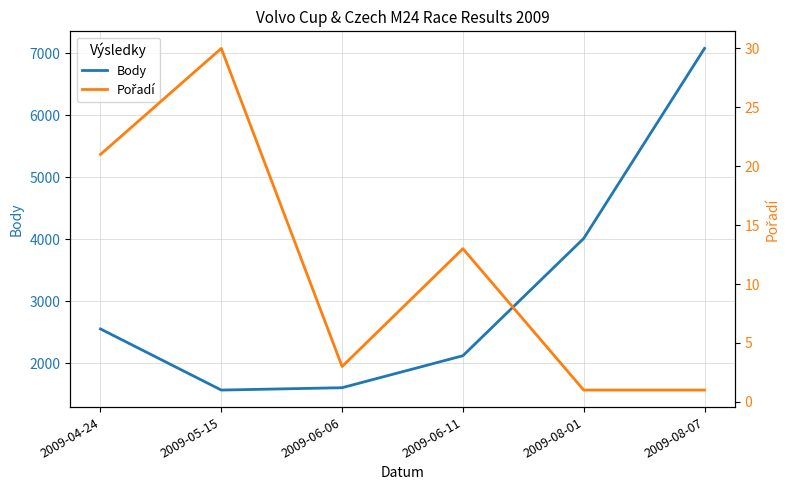

What is the total value across all series at 2009-05-15?

1600